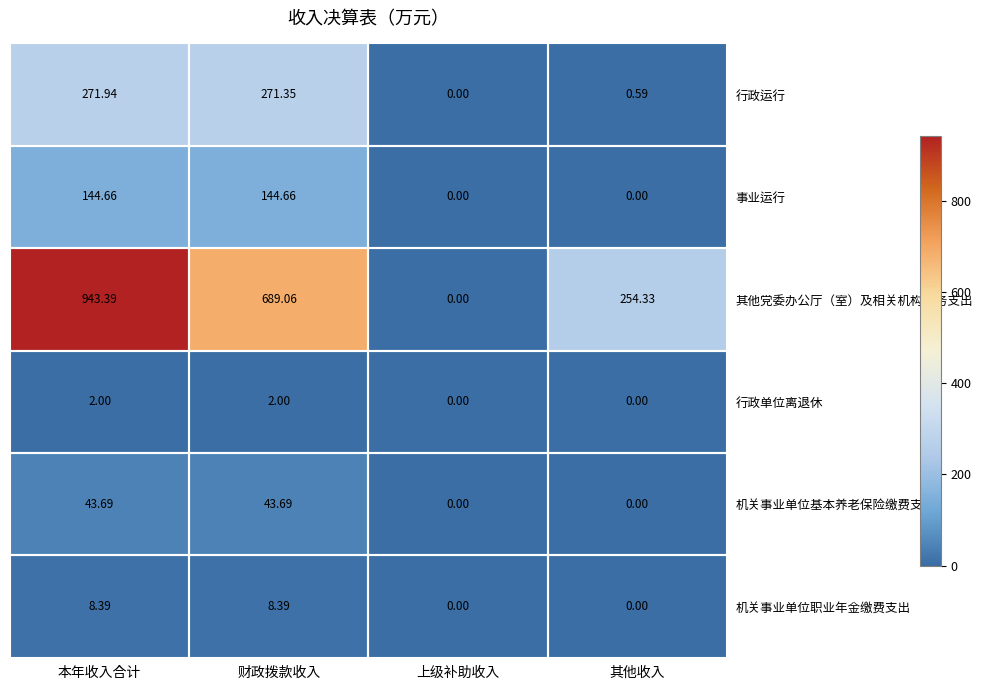

Is the value of 其他党委办公厅（室）及相关机构事务支出 at 本年收入合计 greater than the value of 机关事业单位基本养老保险缴费支出 at 上级补助收入?

Yes